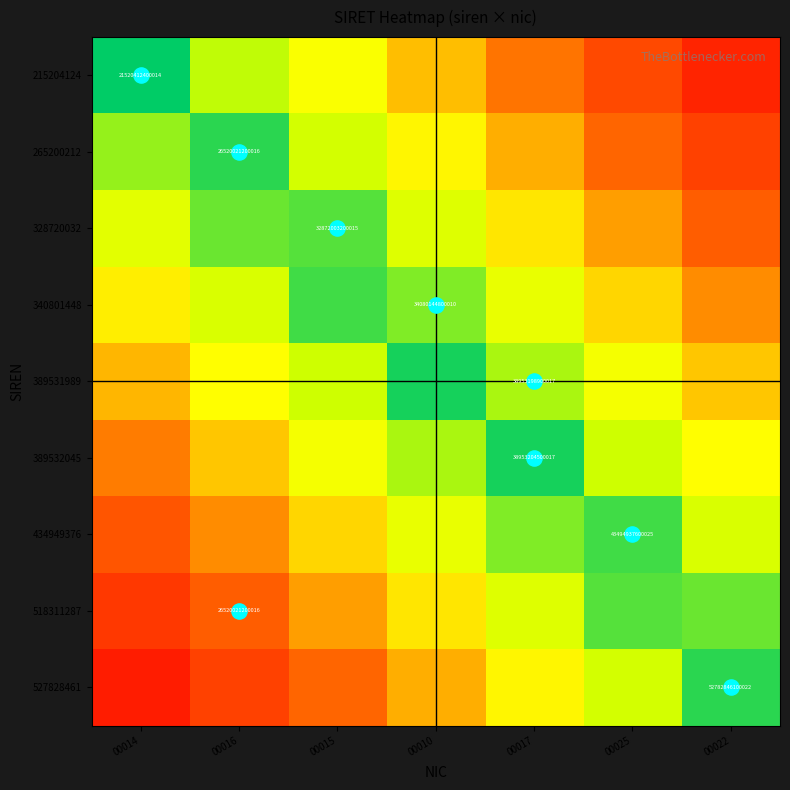

Rank the categories by 340801448 value from highest to lowest.

00022, 00025, 00014, 00017, 00016, 00010, 00015